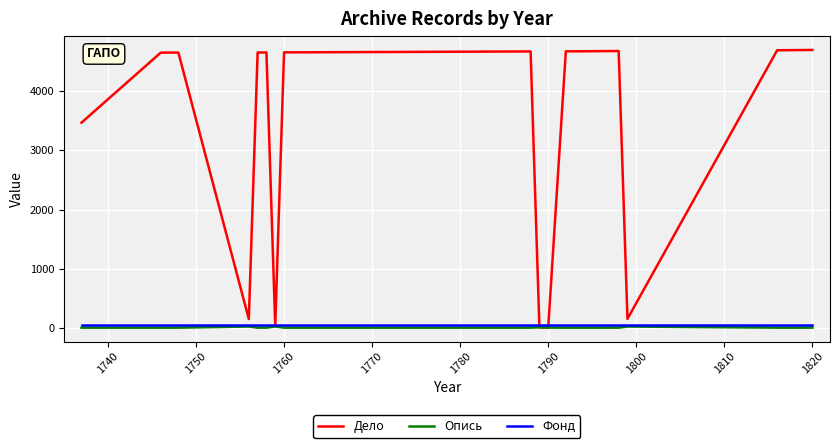

Which series has the largest range (max minus min)?

Дело